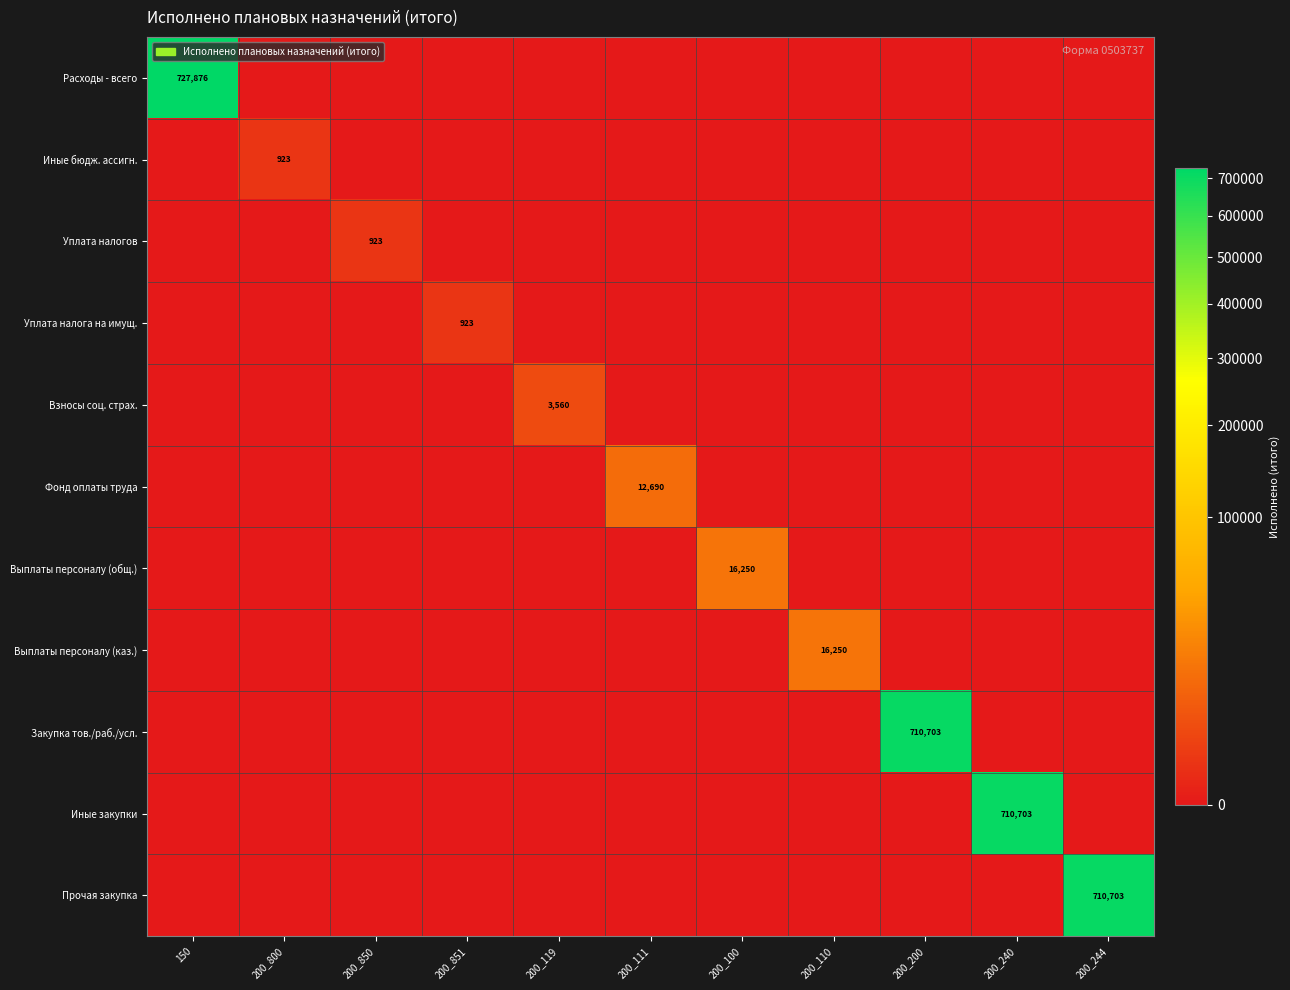

True or false: Расходы - всего has a value of 380075 at 150.

False